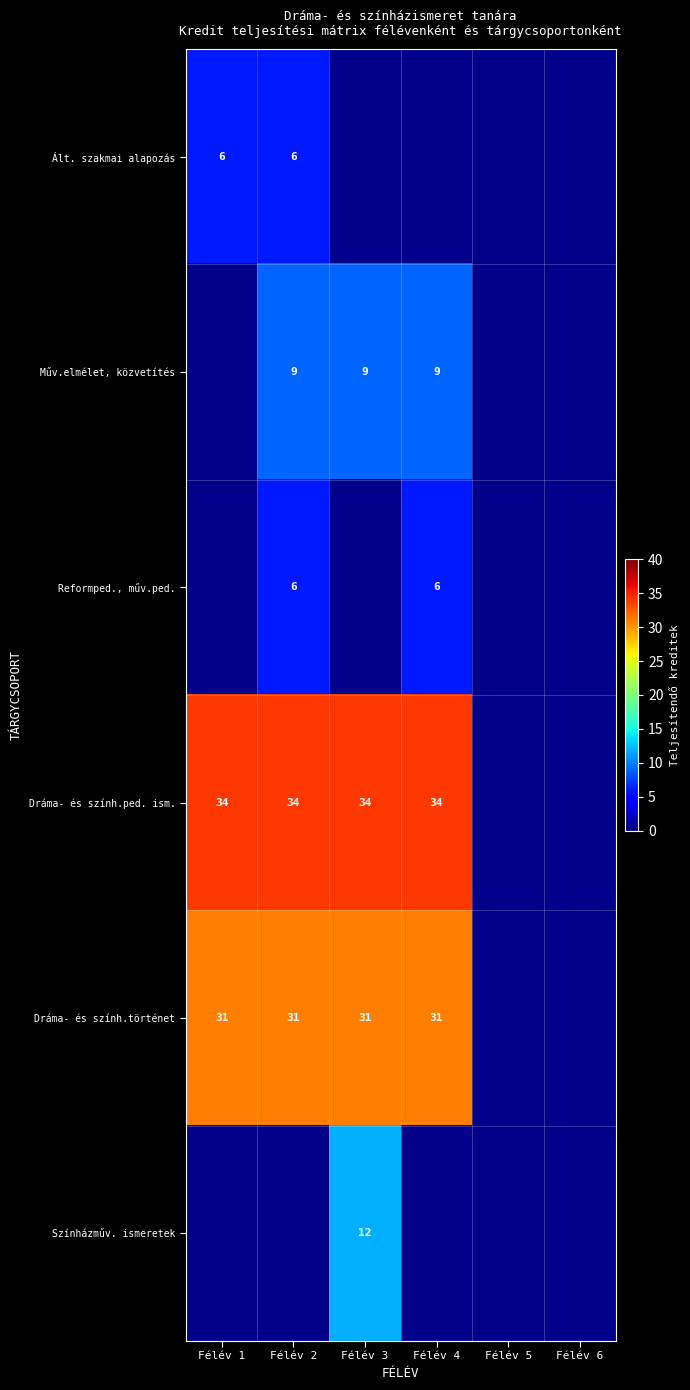

Is it true that Dráma- és szính.ped. ism. equals 34 at Félév 4?

True